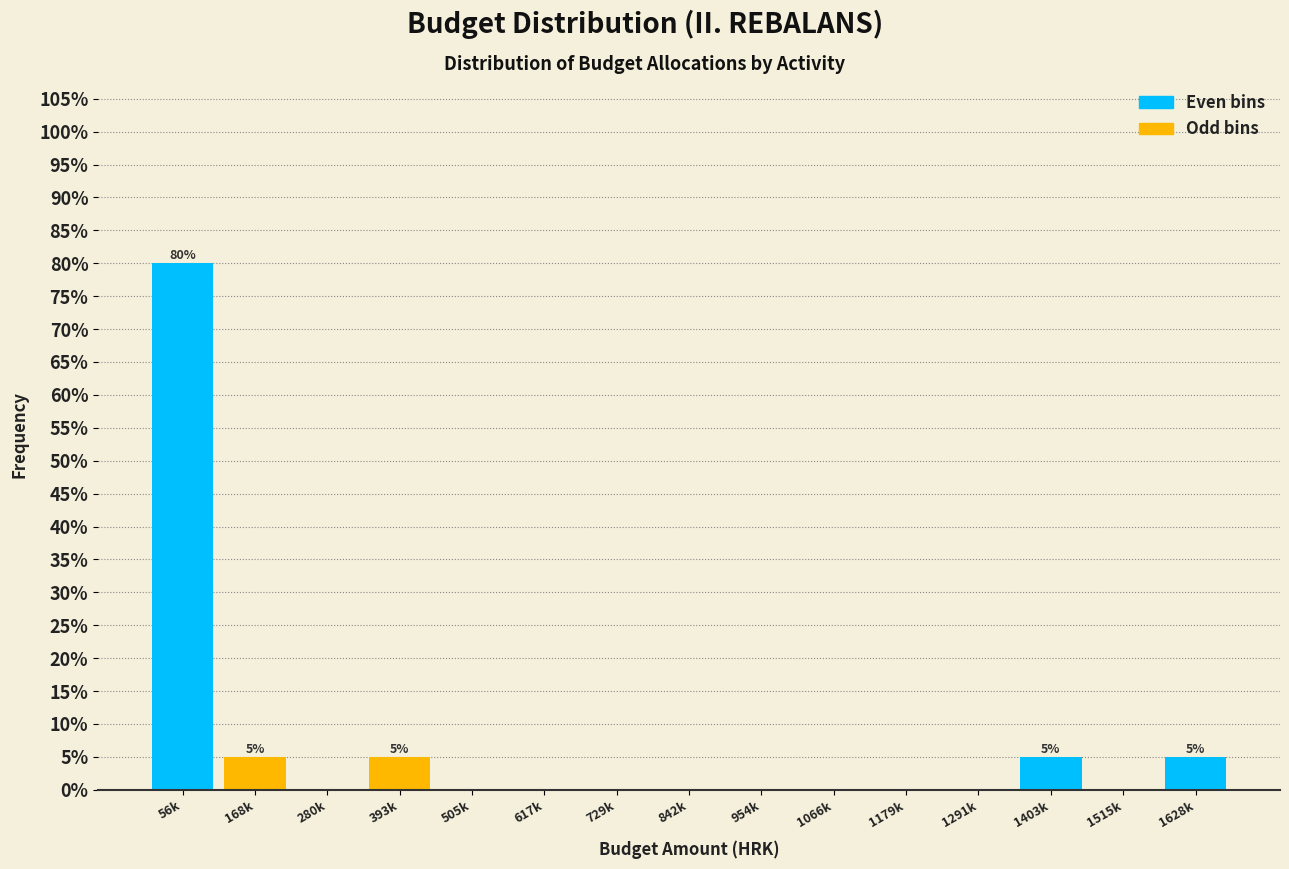

Reading left to right, what are all the values shown in this chart?

56k=80	168k=5	280k=0	393k=5	505k=0	617k=0	729k=0	842k=0	954k=0	1066k=0	1179k=0	1291k=0	1403k=5	1515k=0	1628k=5